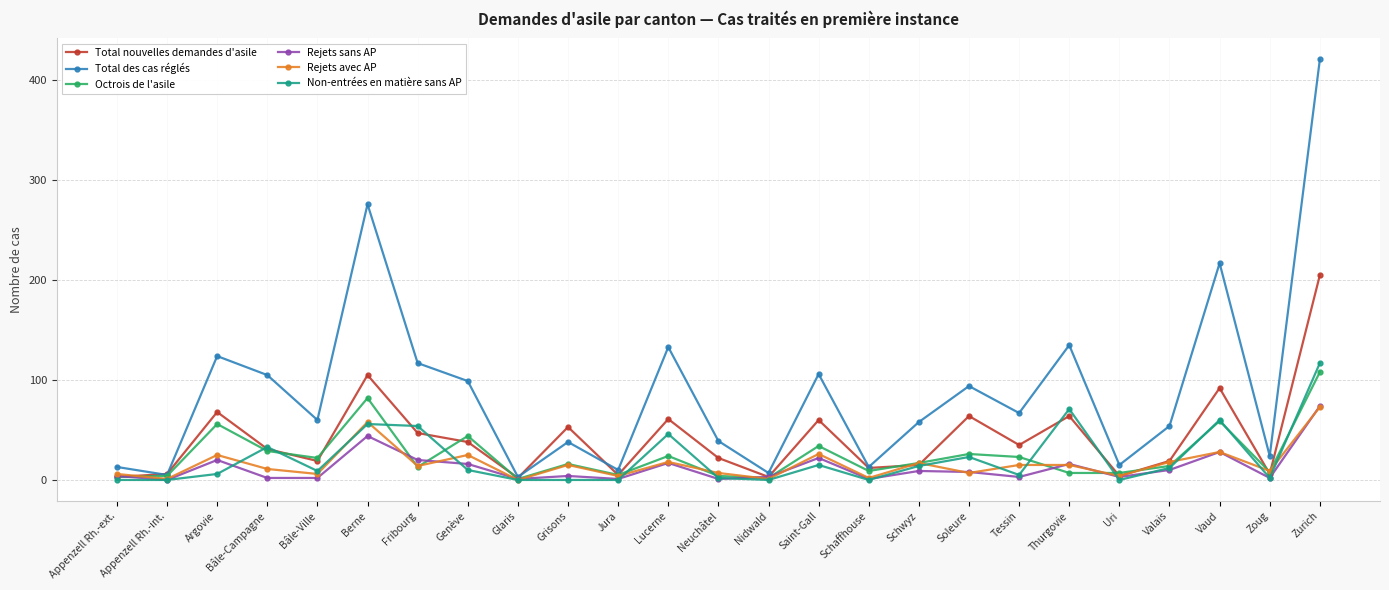

What is the highest value of the Total des cas réglés series?

421